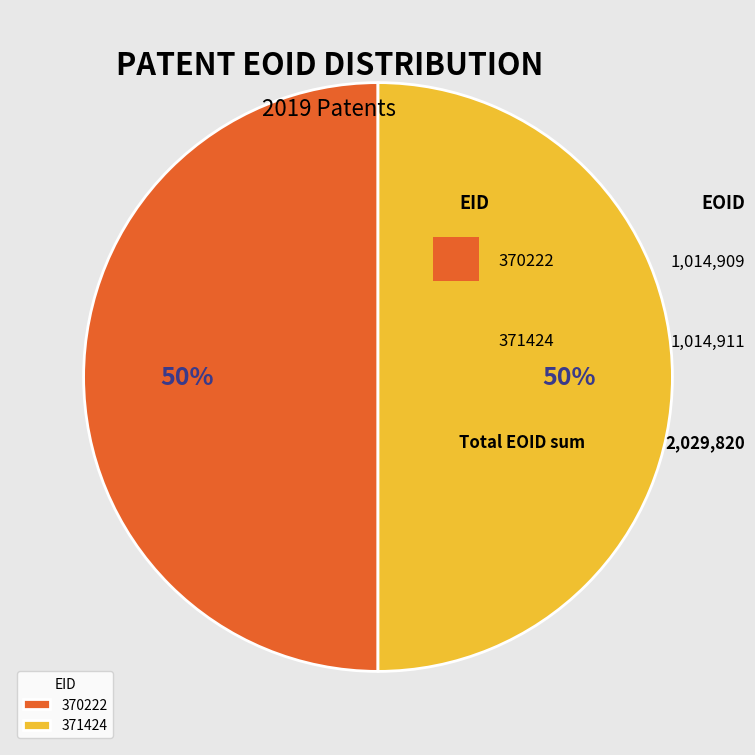

Is it true that 371424 is 38% of the pie?

False